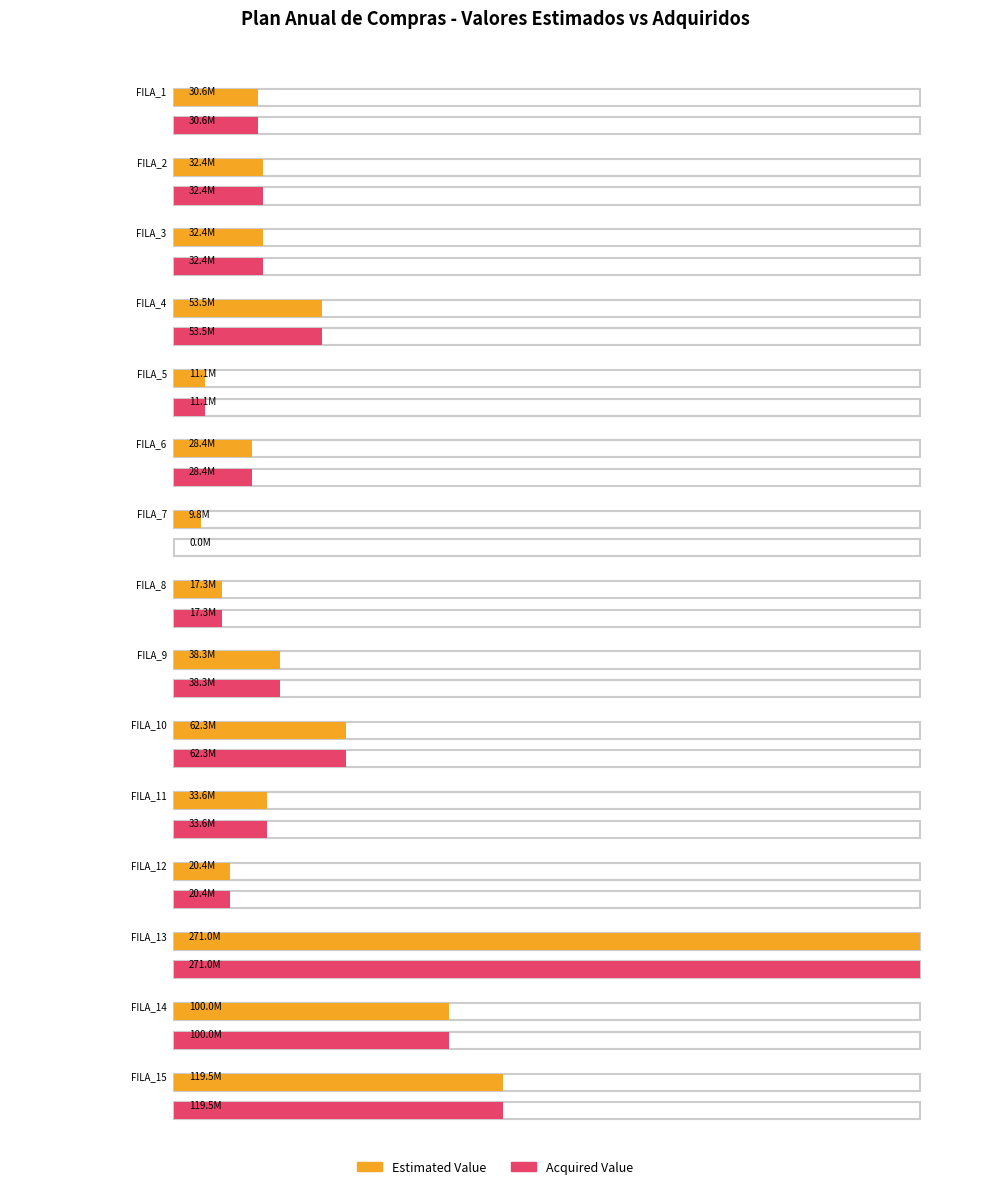

Reading right to left, transcribe all the data shown in this chart.

Estimated Value: FILA_15=119500000	FILA_14=100000000	FILA_13=271000000	FILA_12=20439466	FILA_11=33600000	FILA_10=62300000	FILA_9=38266666	FILA_8=17333333	FILA_7=9832000	FILA_6=28383334	FILA_5=11051040	FILA_4=53550000	FILA_3=32400000	FILA_2=32400000	FILA_1=30600000
Acquired Value: FILA_15=119500000	FILA_14=100000000	FILA_13=271000000	FILA_12=20439466	FILA_11=33600000	FILA_10=62300000	FILA_9=38266666	FILA_8=17333333	FILA_7=0	FILA_6=28383334	FILA_5=11051040	FILA_4=53550000	FILA_3=32400000	FILA_2=32400000	FILA_1=30600000